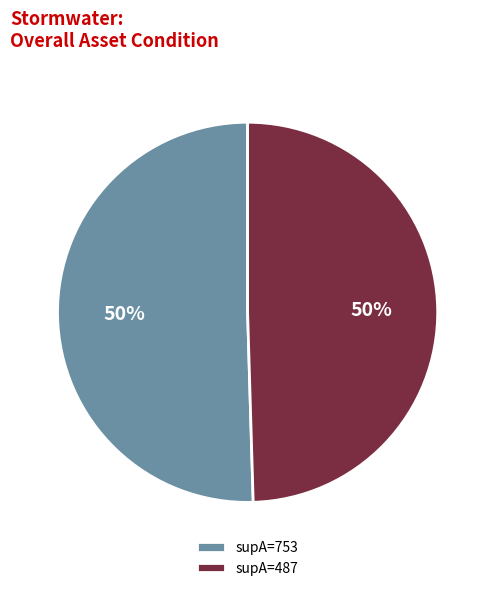

Is it true that supA=753 is 39% of the pie?

False